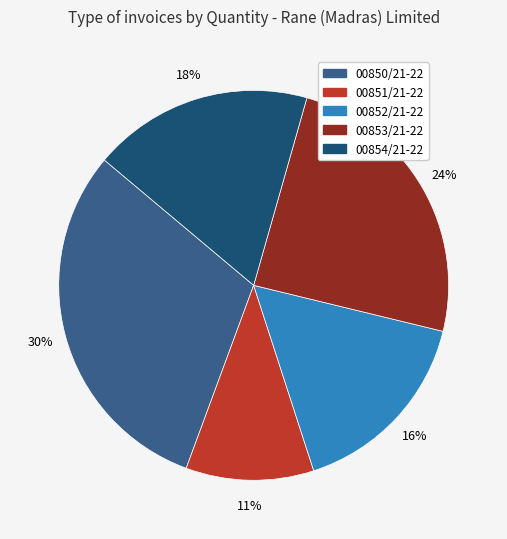

Combined, what portion of the pie is 00852/21-22 and 00851/21-22?

26.8%